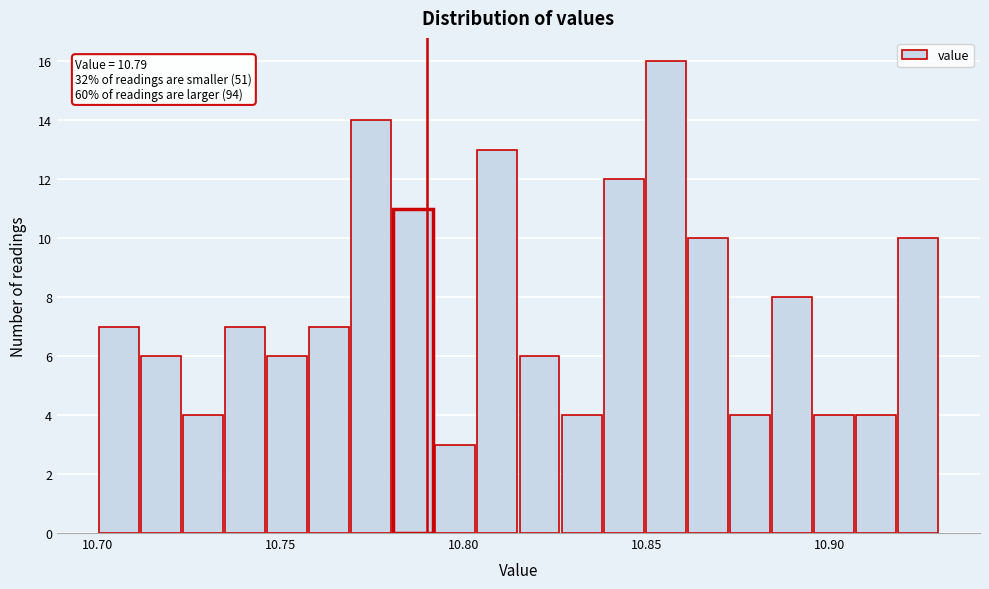

Around what value on the x-axis is the tallest bar? Give the approximate position of its centre, as read against the axis.

10.855